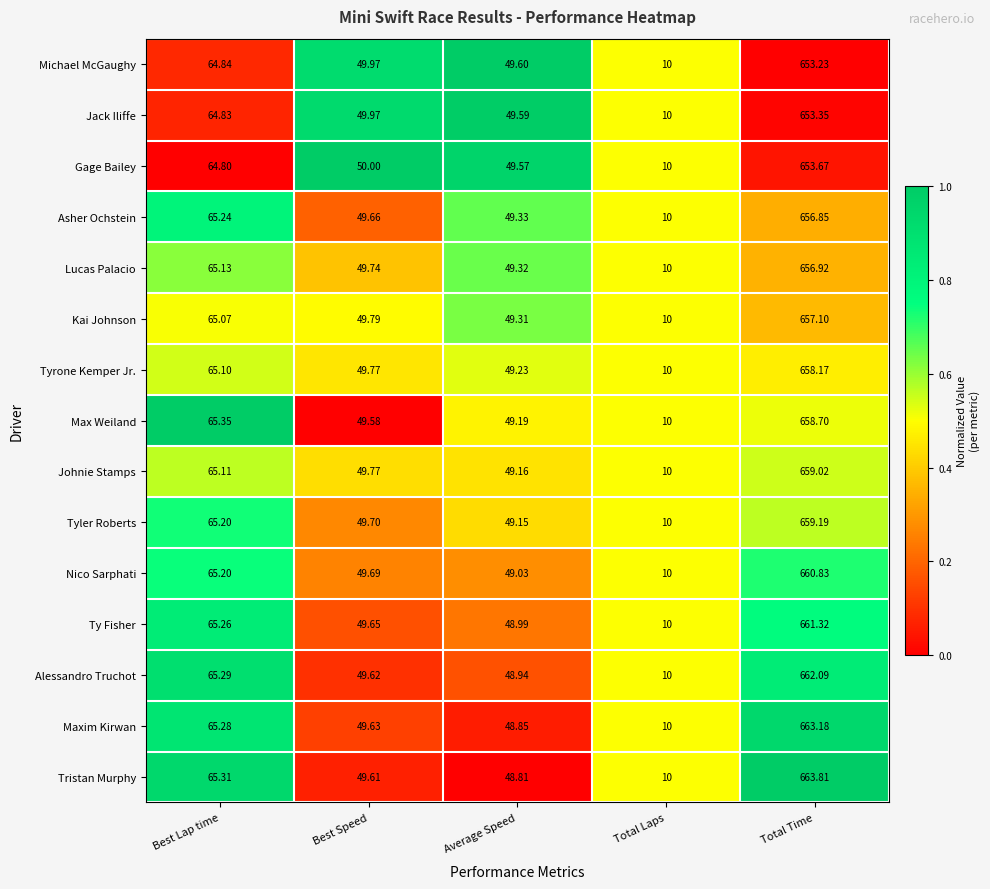

At which label does Gage Bailey reach its minimum?

Total Laps